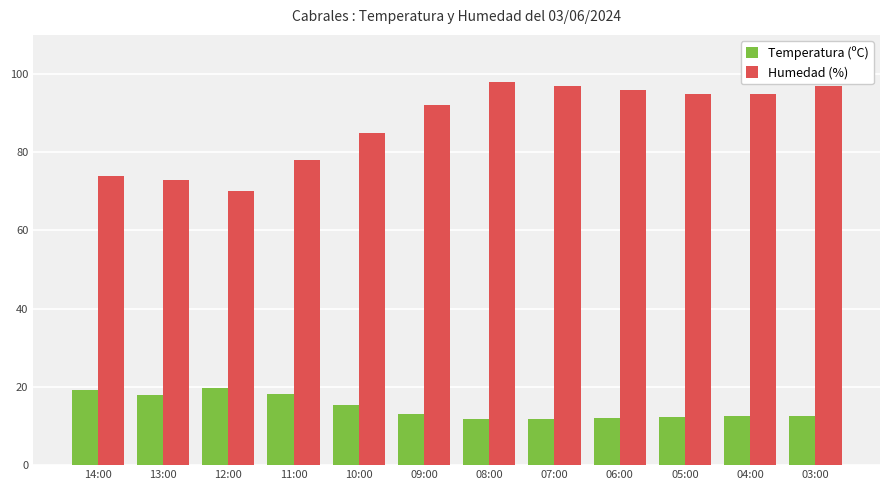

What is the label of the 8th bar from the right?

10:00